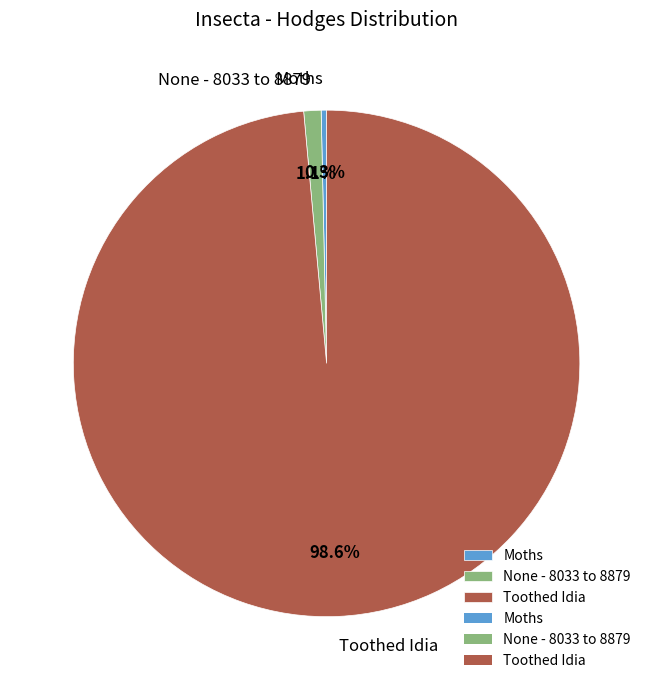

How many segments does this pie chart have?

3